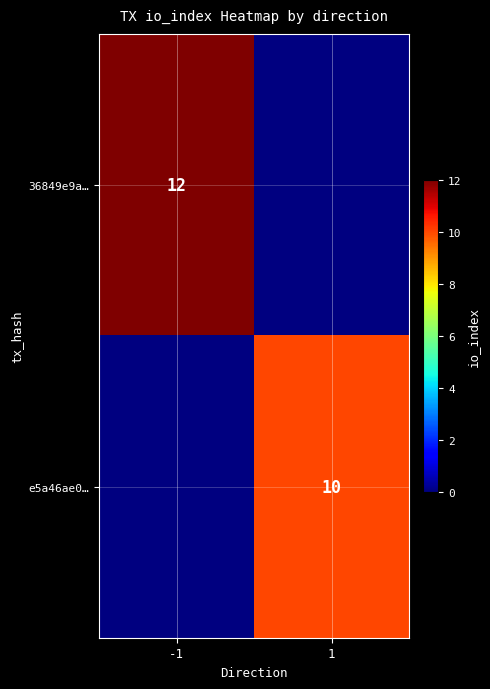

What is the maximum value shown in the chart?

12.0